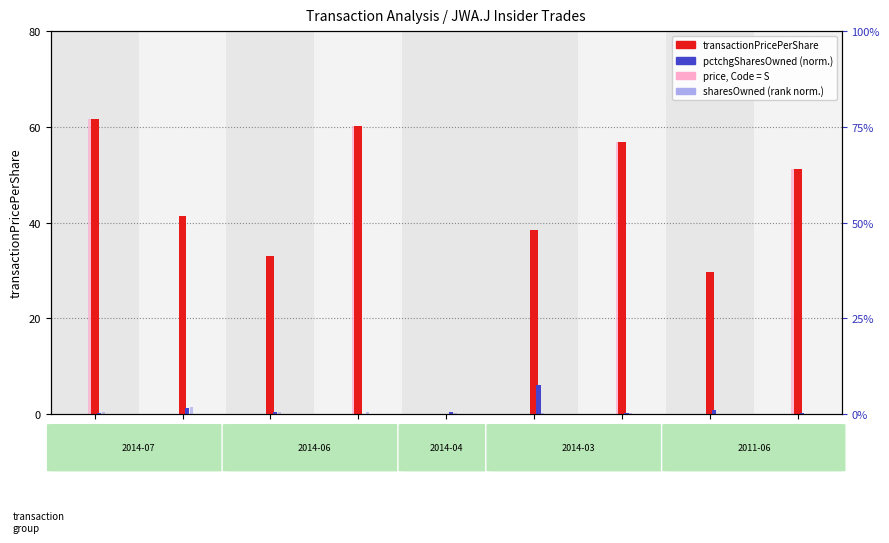

At which label does sharesOwned (rank) reach its peak?

Jul09-M